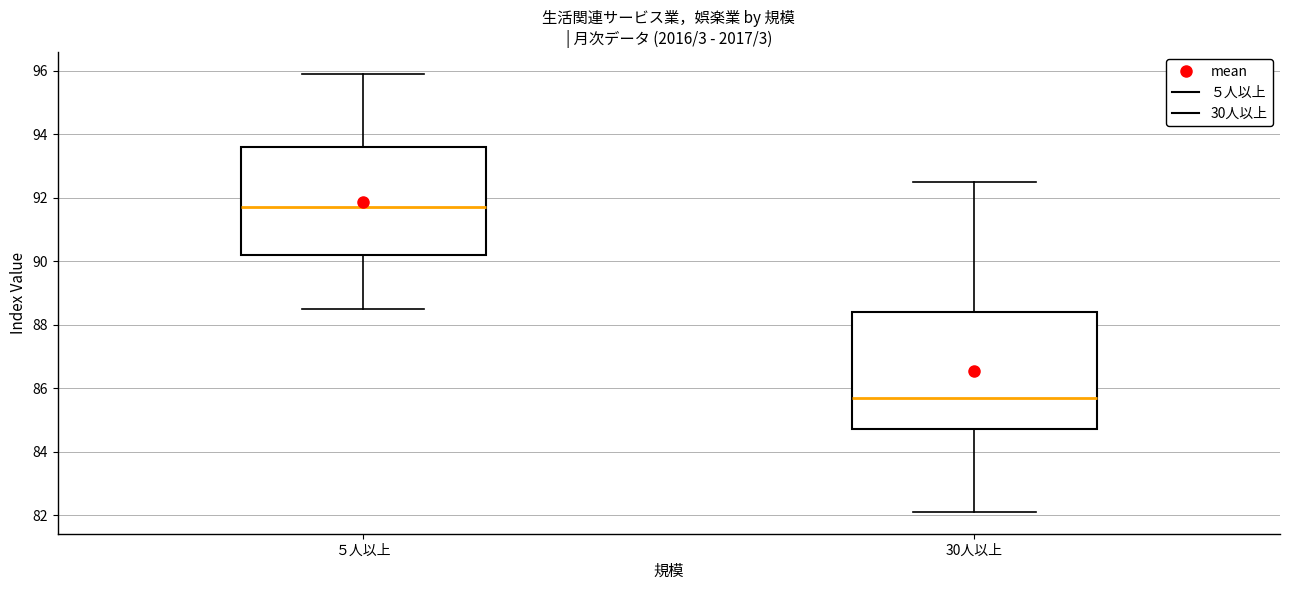

Where is the upper edge of the box for ５人以上 on the y-axis? The values are not printed on the chart, so give them approximately, as read against the axis.

93.6